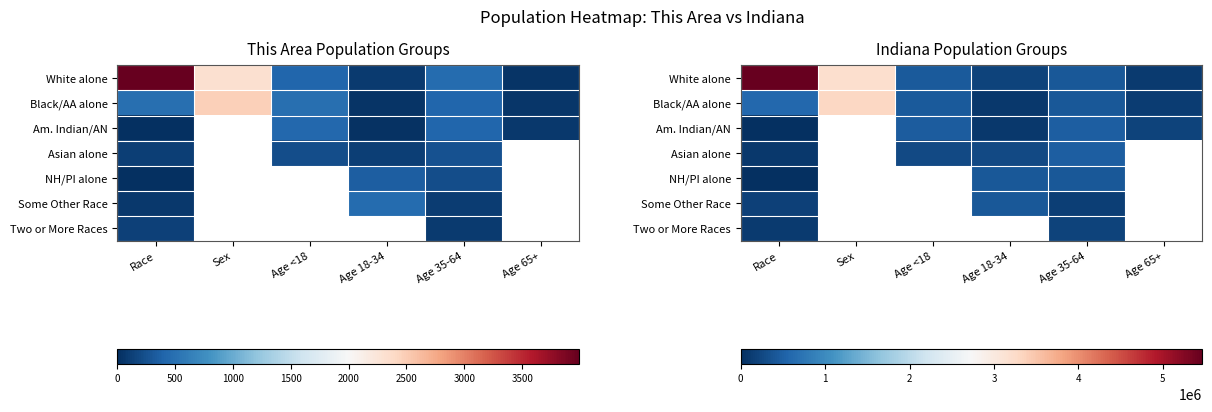

How many values in Two or More Races are above zero?

2